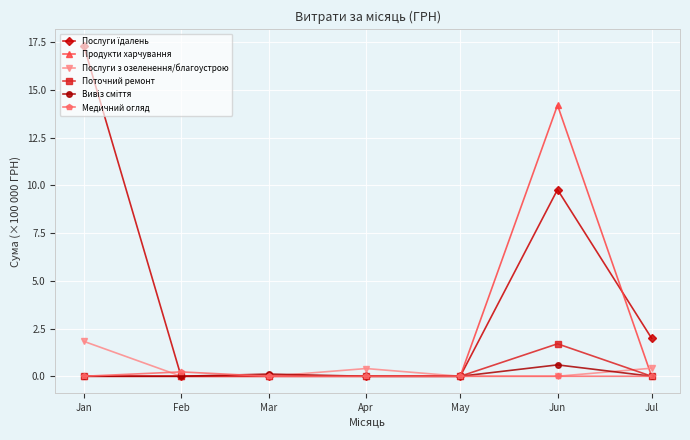

True or false: Послуги з озеленення/благоустрою has more than 1 points higher than both neighbors.

False